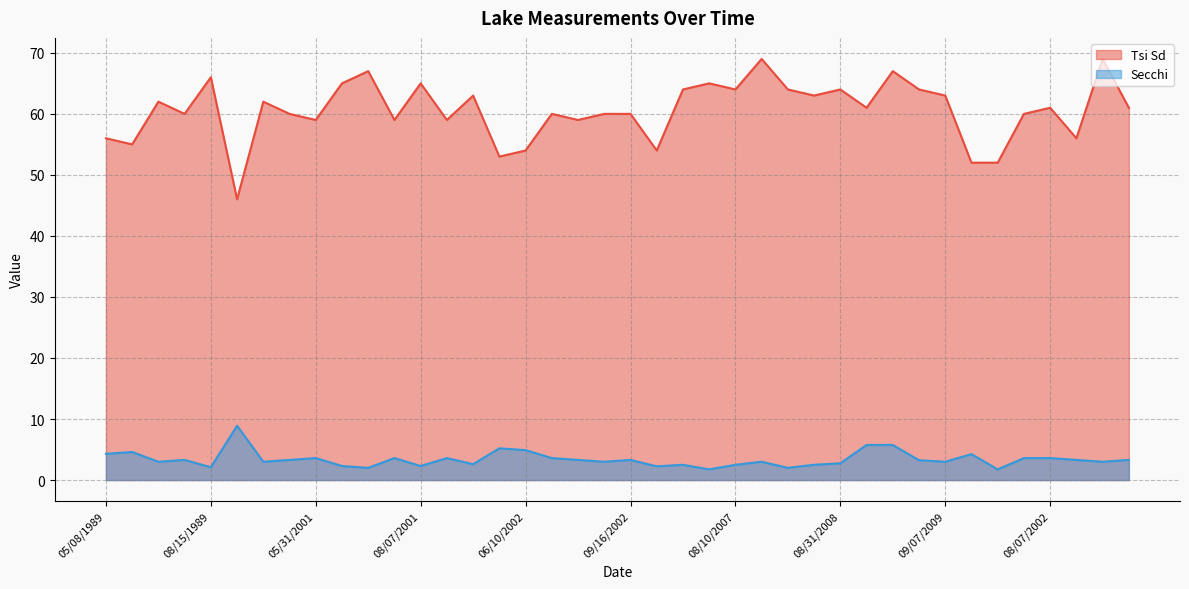

True or false: Tsi Sd and Secchi cross at least once.

False